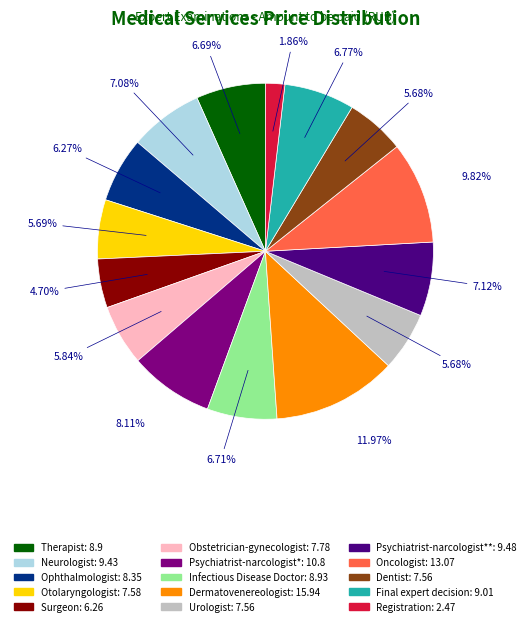

Is there a majority slice in this chart?

No